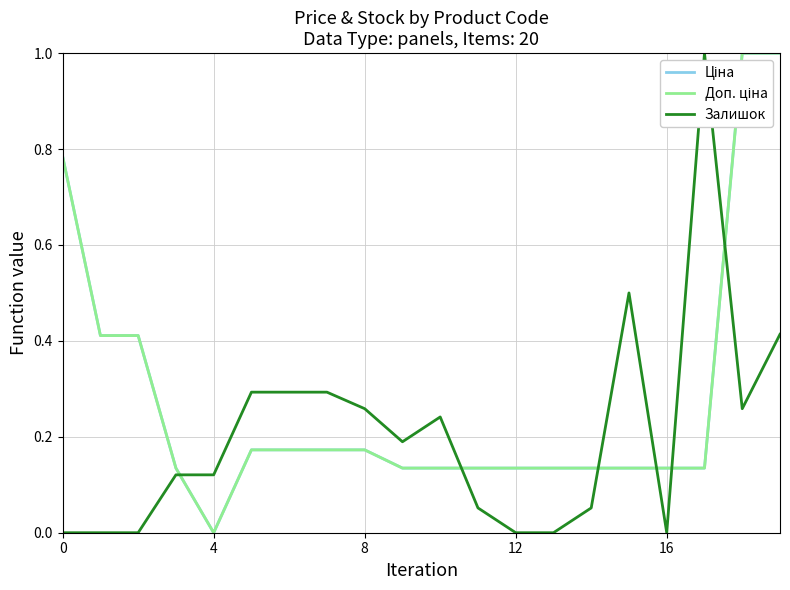

Does the chart display data point markers on the line(s)?

No